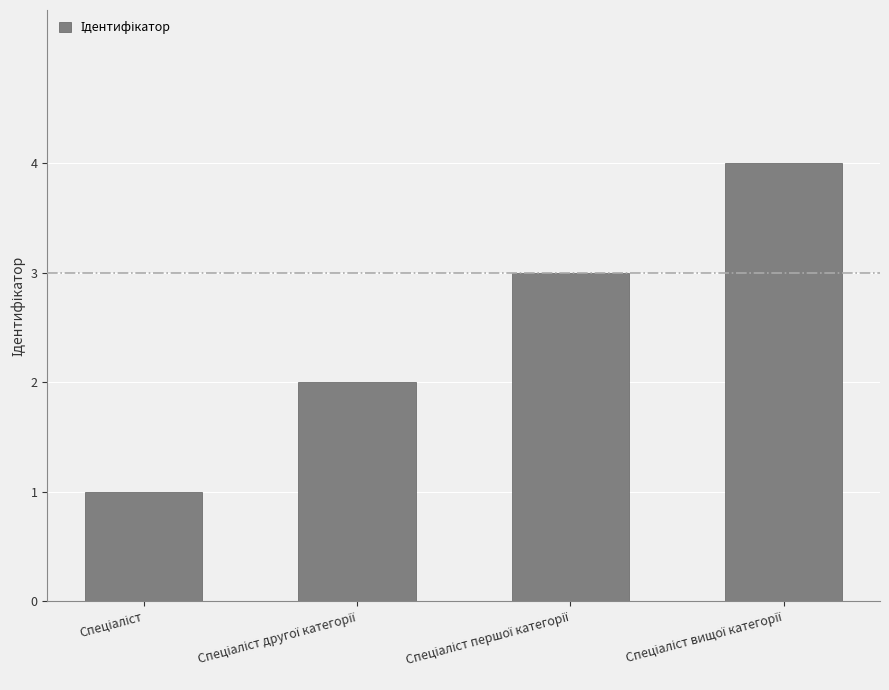

How many categories are shown in the chart?

4